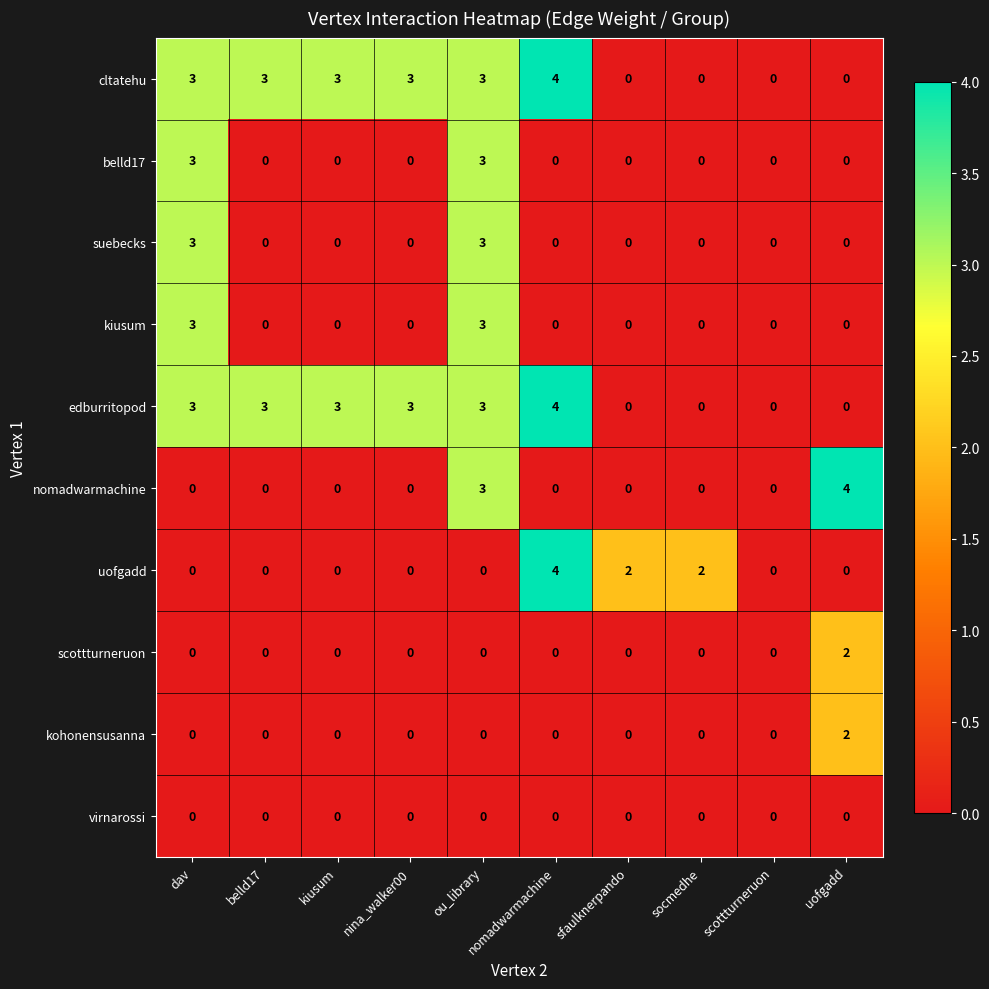

What is the total value across all series at belld17?

6